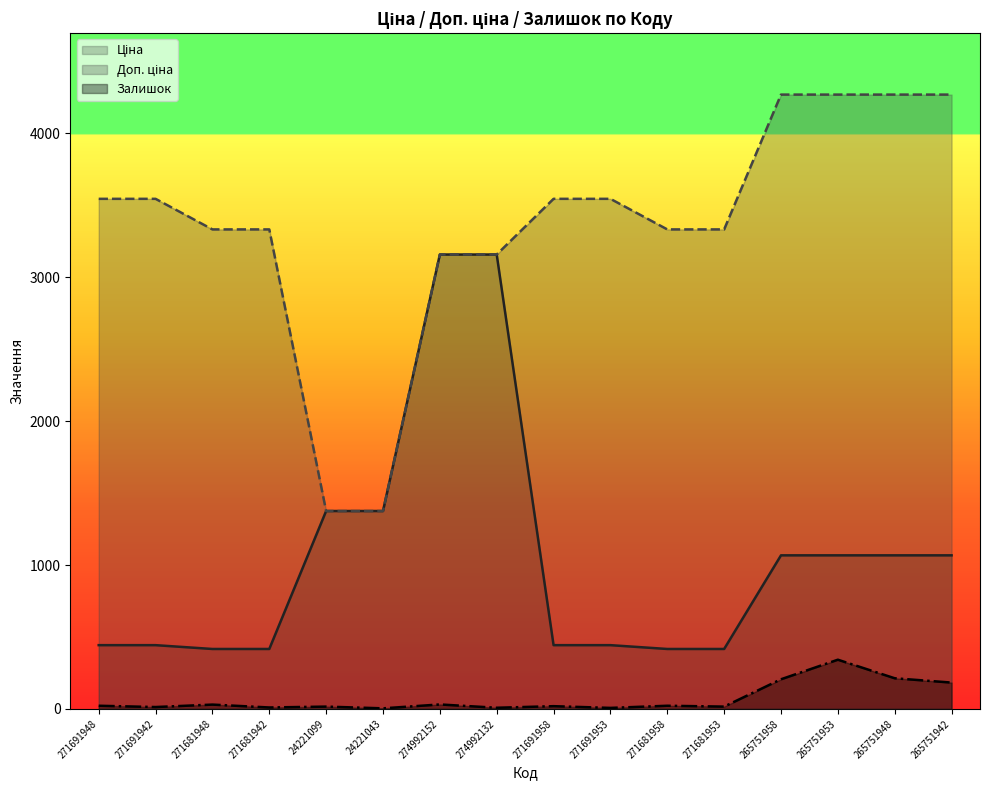

The Доп. ціна series shows 4269.4 at 265751953. True or false?

True